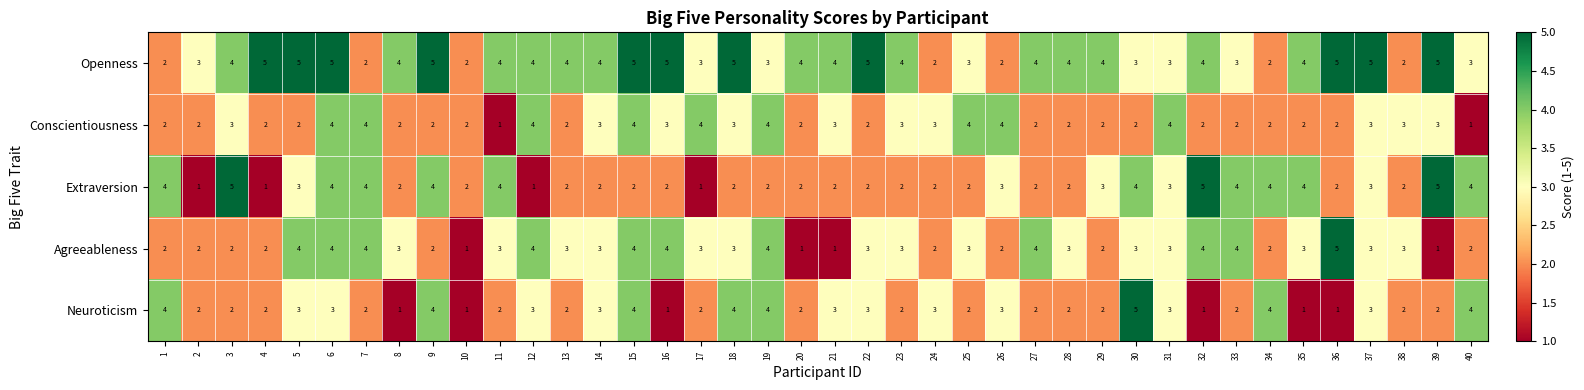

The Conscientiousness series shows 4 at 31. True or false?

True